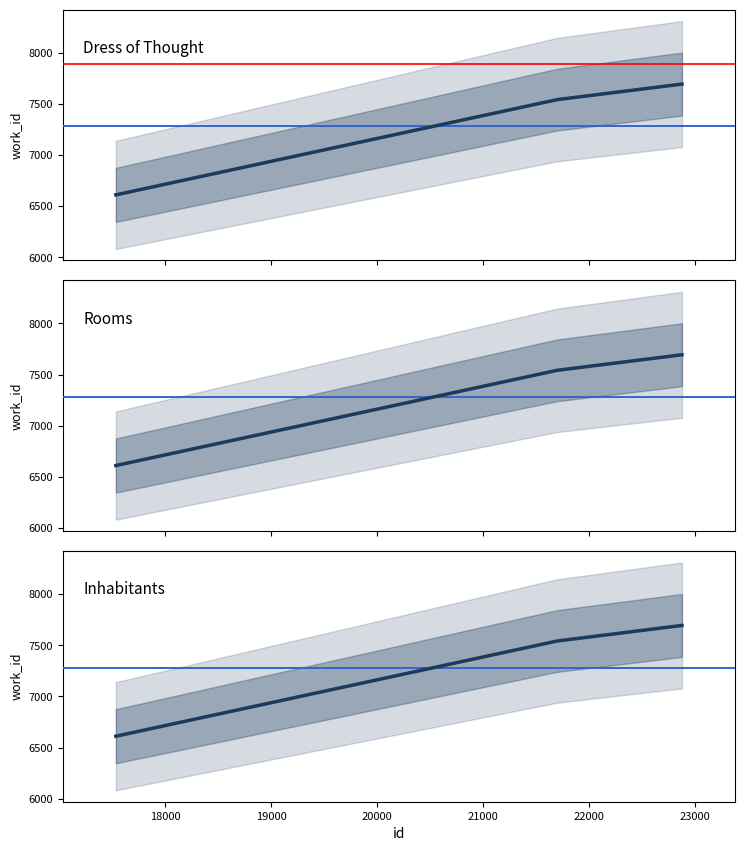

How many values are between 6611 and 7694?

3